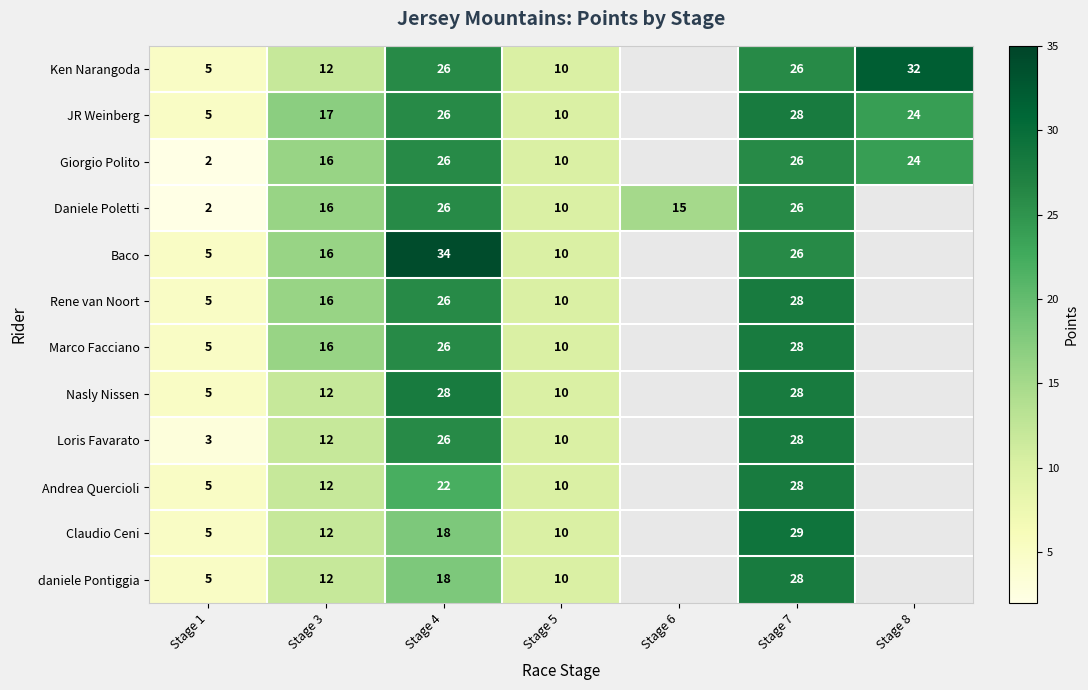

What is the total value across all series at Stage 4?

302